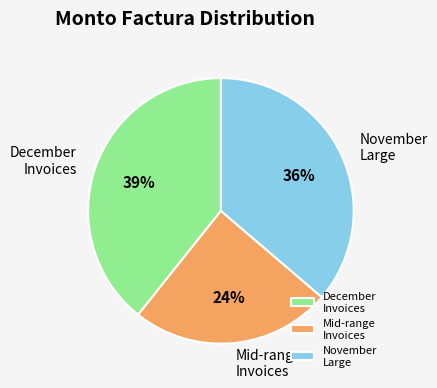

Is the sum of November Large and December Invoices greater than half?

Yes